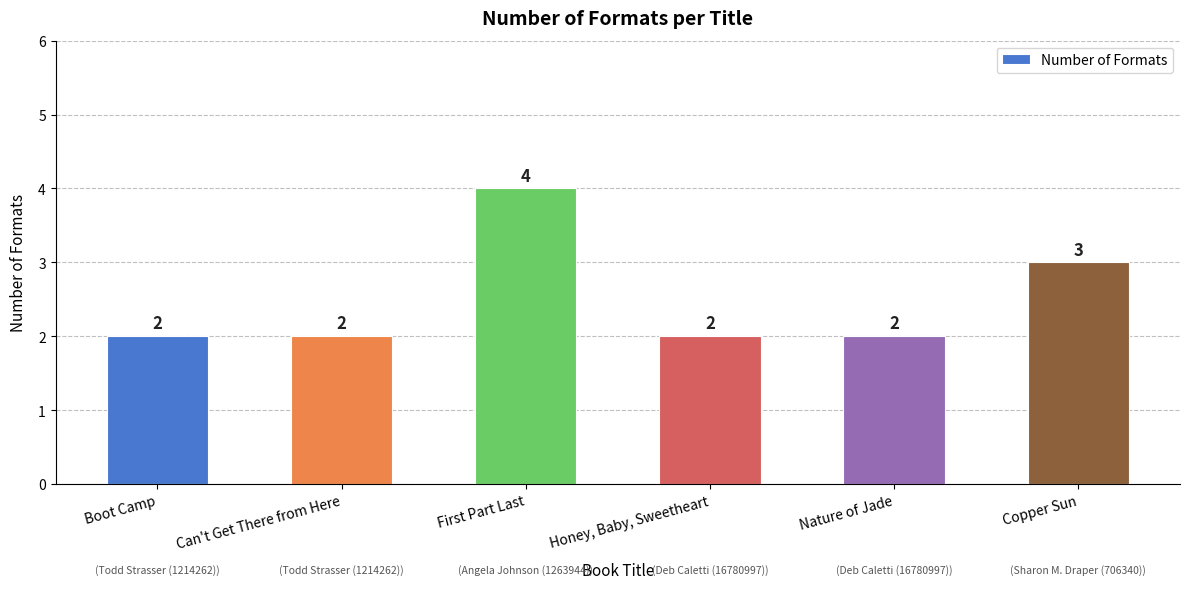

What position from the left is First Part Last?

3